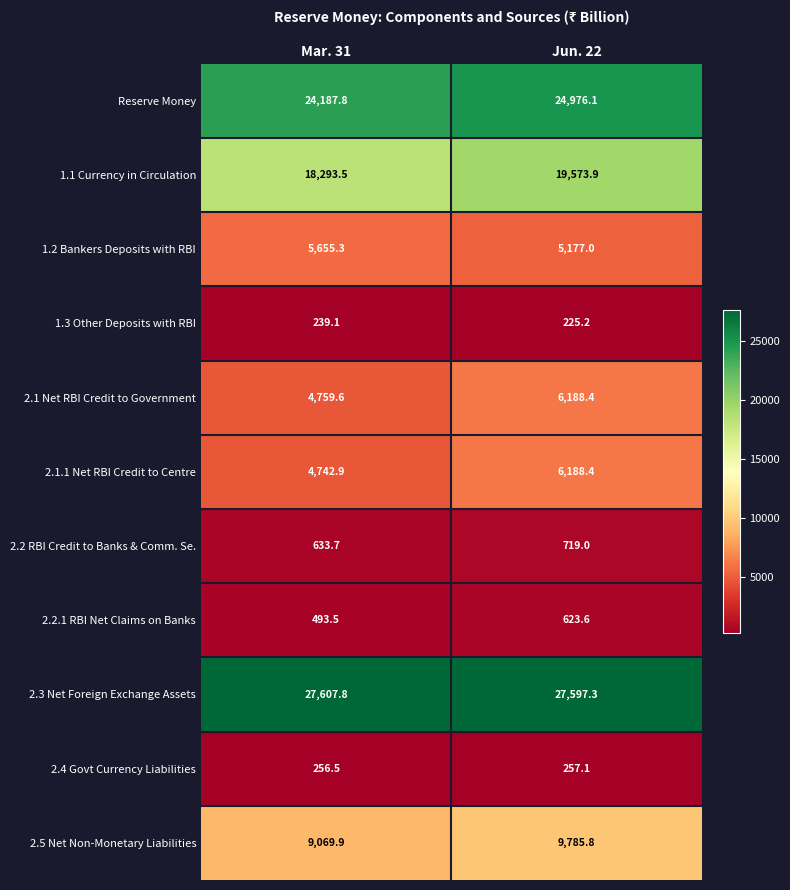

What is the sum of the 1.2 Bankers Deposits with RBI values at Mar. 31 and Jun. 22?

10832.3